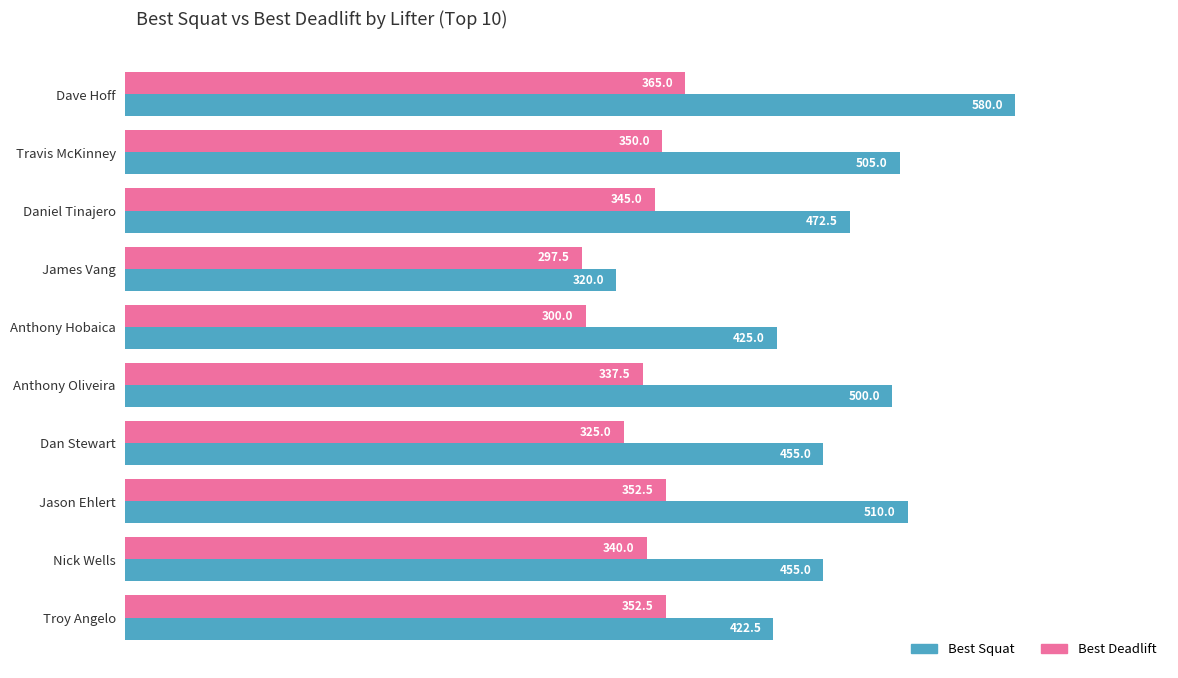

True or false: Best Squat has a value of 873.8 at Anthony Oliveira.

False